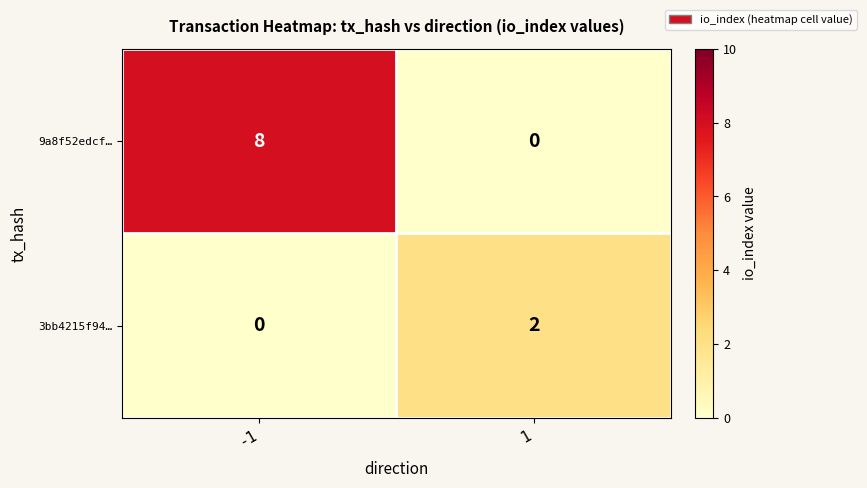

At which category does the chart reach its peak across all series?

-1